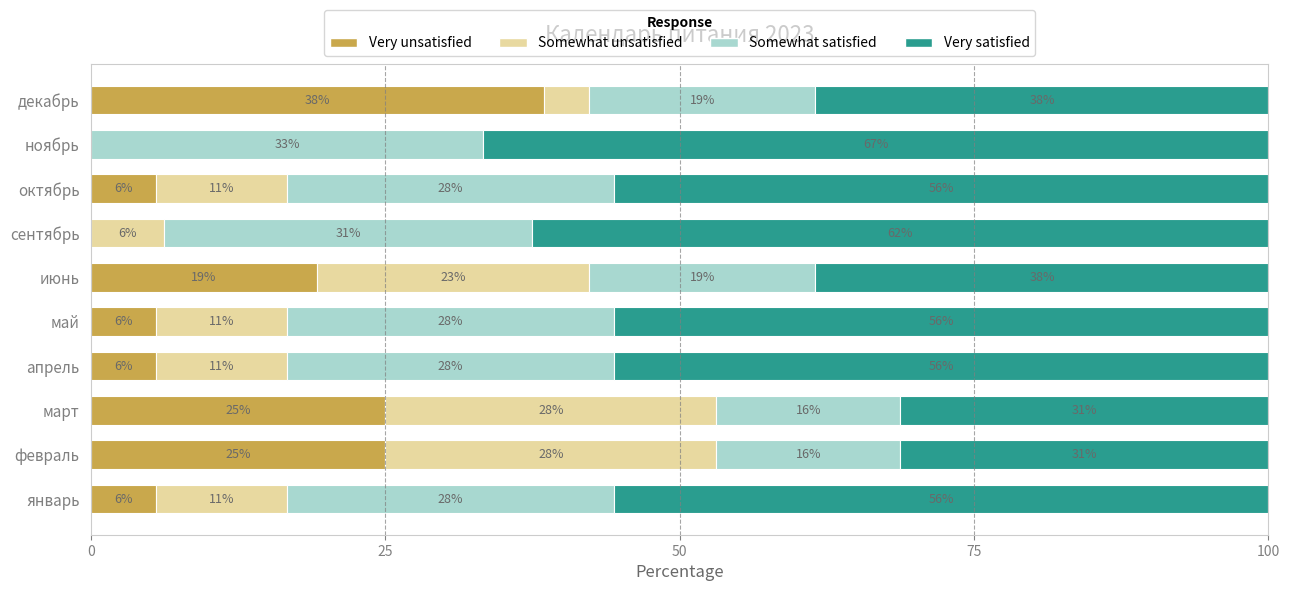

What are all the series names shown in the legend?

Very unsatisfied, Somewhat unsatisfied, Somewhat satisfied, Very satisfied